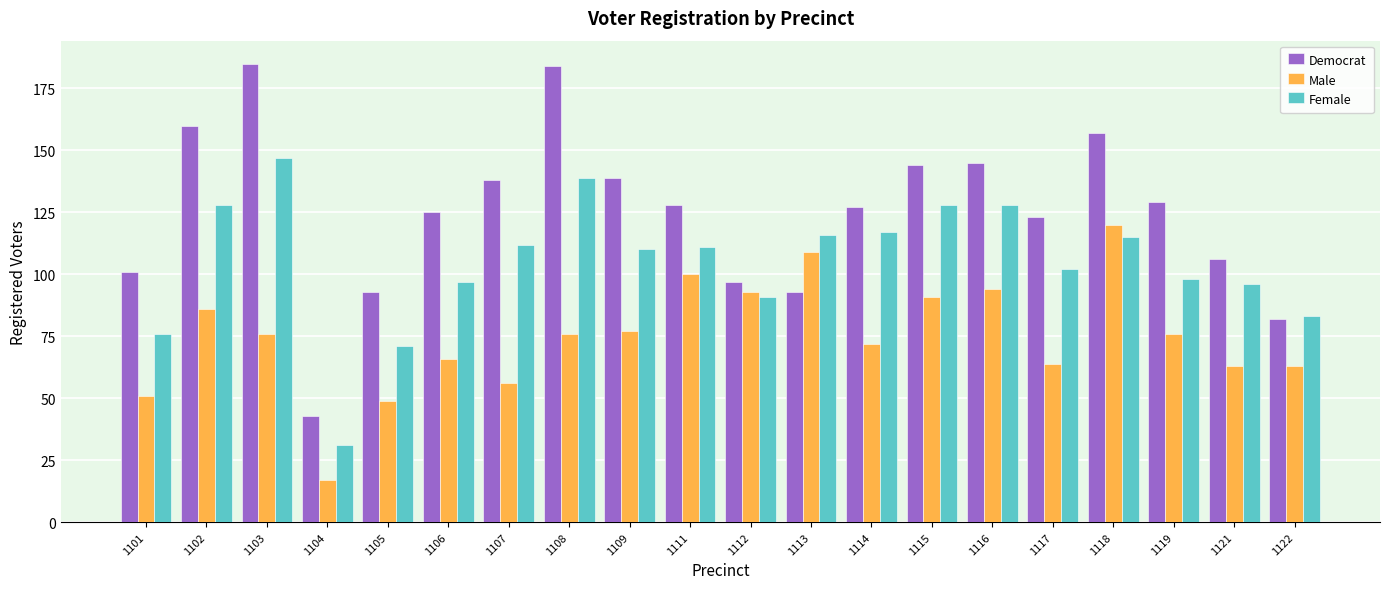

Reading left to right, what are all the values shown in this chart?

Democrat: 1101=101	1102=160	1103=185	1104=43	1105=93	1106=125	1107=138	1108=184	1109=139	1111=128	1112=97	1113=93	1114=127	1115=144	1116=145	1117=123	1118=157	1119=129	1121=106	1122=82
Male: 1101=51	1102=86	1103=76	1104=17	1105=49	1106=66	1107=56	1108=76	1109=77	1111=100	1112=93	1113=109	1114=72	1115=91	1116=94	1117=64	1118=120	1119=76	1121=63	1122=63
Female: 1101=76	1102=128	1103=147	1104=31	1105=71	1106=97	1107=112	1108=139	1109=110	1111=111	1112=91	1113=116	1114=117	1115=128	1116=128	1117=102	1118=115	1119=98	1121=96	1122=83